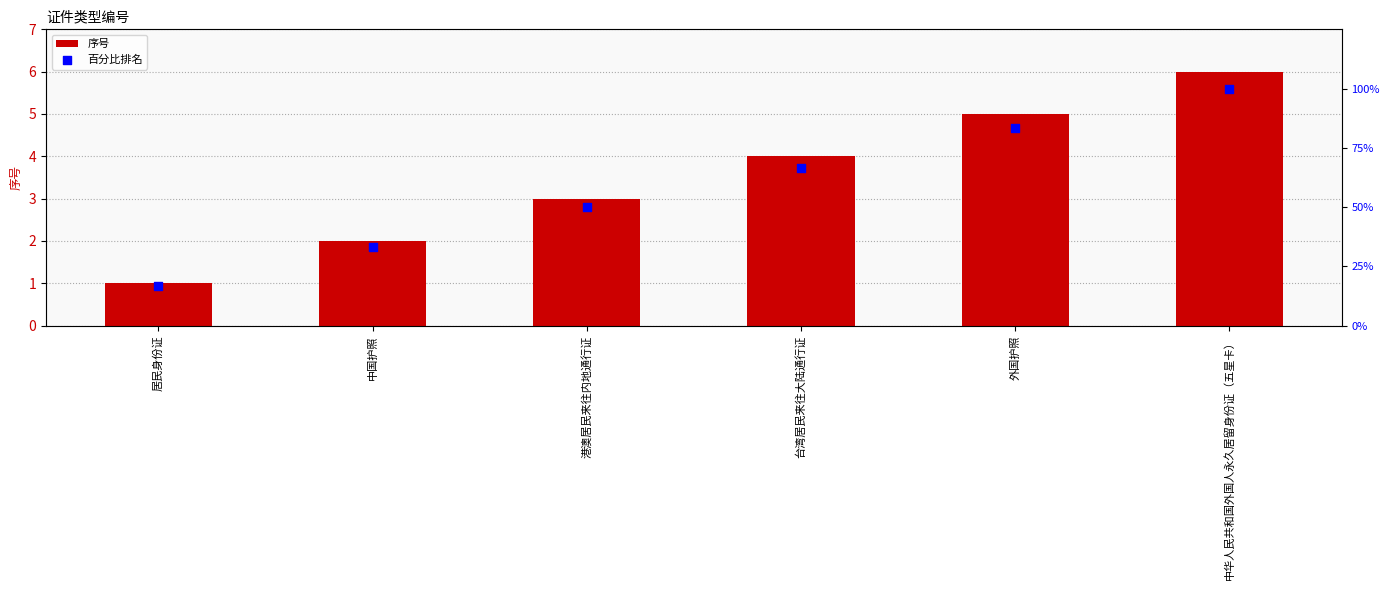

What are all the series names shown in the legend?

序号, 百分比排名